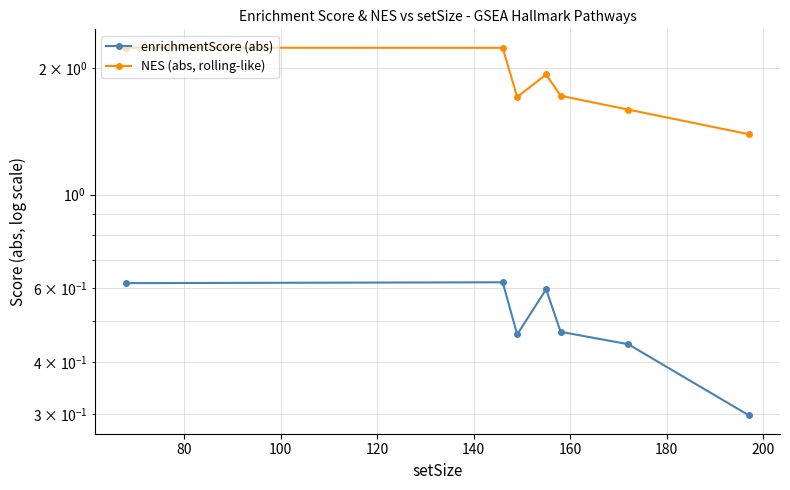

Is the value of enrichmentScore (abs) at 60 greater than the value of NES (abs, rolling-like) at 180?

No